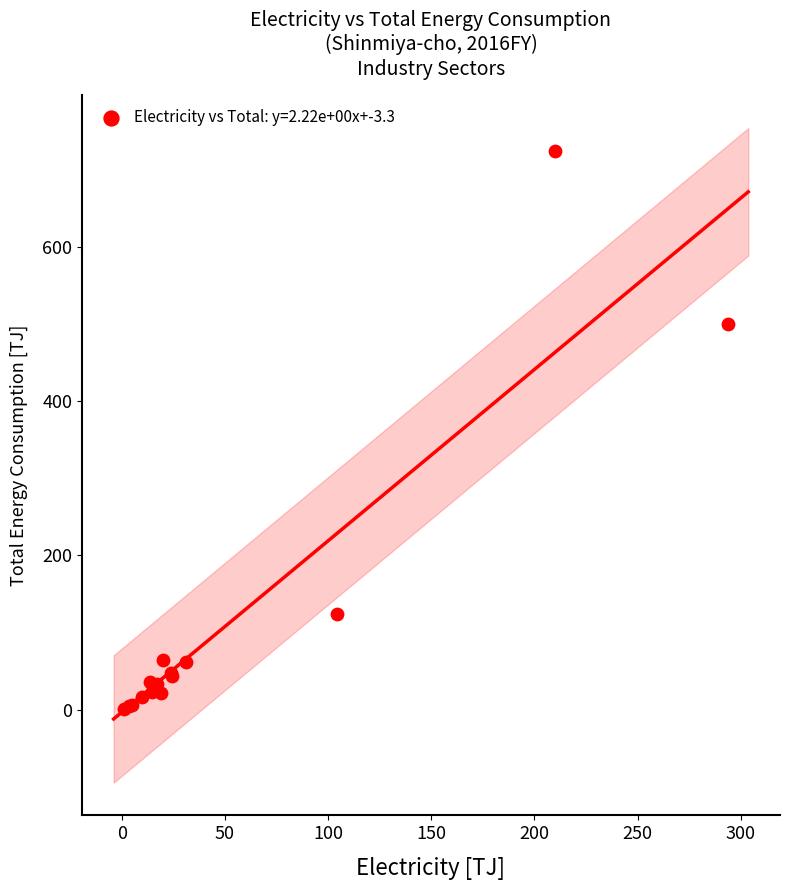

What Y value in the scatter plot is closest to 362?

500.6